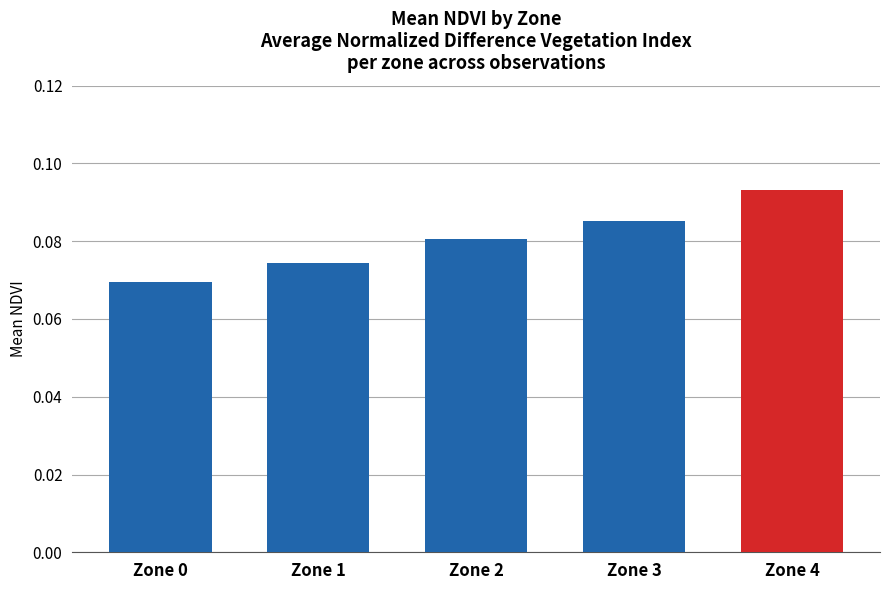

List the labels in order of value, largest first.

Zone 4, Zone 3, Zone 2, Zone 1, Zone 0